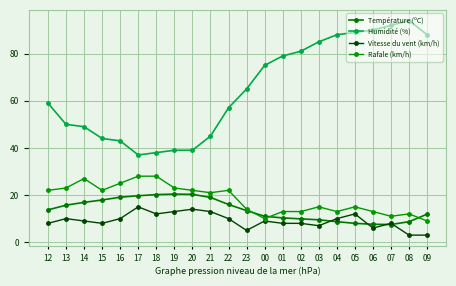

Reading left to right, what are all the values shown in this chart?

Température (ºC): 12=13.7	13=15.7	14=16.9	15=17.9	16=19.1	17=19.7	18=20.2	19=20.4	20=20.3	21=19.0	22=16.0	23=13.4	00=11.0	01=10.3	02=9.9	03=9.5	04=8.7	05=8.0	06=7.6	07=7.5	08=8.7	09=11.9
Humidité (%): 12=59.0	13=50.0	14=49.0	15=44.0	16=43.0	17=37.0	18=38.0	19=39.0	20=39.0	21=45.0	22=57.0	23=65.0	00=75.0	01=79.0	02=81.0	03=85.0	04=88.0	05=89.0	06=90.0	07=92.0	08=94.0	09=88.0
Vitesse du vent (km/h): 12=8.0	13=10.0	14=9.0	15=8.0	16=10.0	17=15.0	18=12.0	19=13.0	20=14.0	21=13.0	22=10.0	23=5.0	00=9.0	01=8.0	02=8.0	03=7.0	04=10.0	05=12.0	06=6.0	07=8.0	08=3.0	09=3.0
Rafale (km/h): 12=22.0	13=23.0	14=27.0	15=22.0	16=25.0	17=28.0	18=28.0	19=23.0	20=22.0	21=21.0	22=22.0	23=14.0	00=10.0	01=13.0	02=13.0	03=15.0	04=13.0	05=15.0	06=13.0	07=11.0	08=12.0	09=9.0